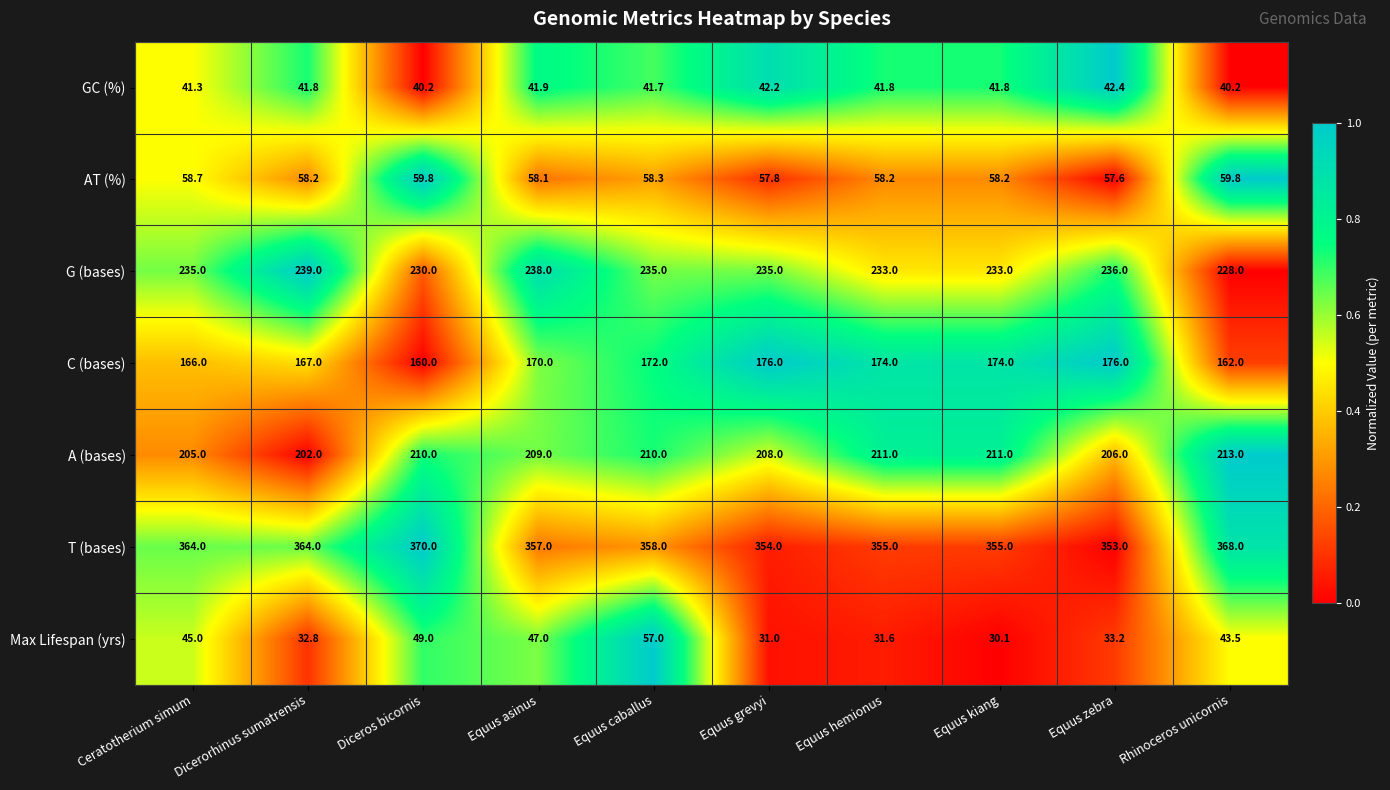

True or false: AT (%) has a value of 58.2 at Equus hemionus.

True